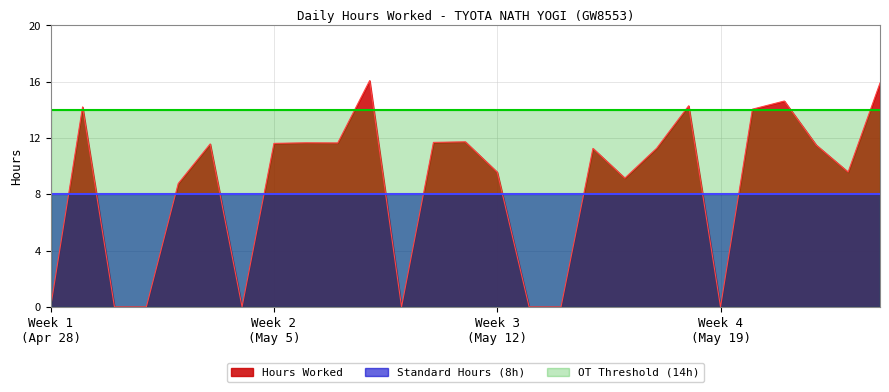

The value of Hours Worked at 3(Mon) is 2.9. True or false?

False